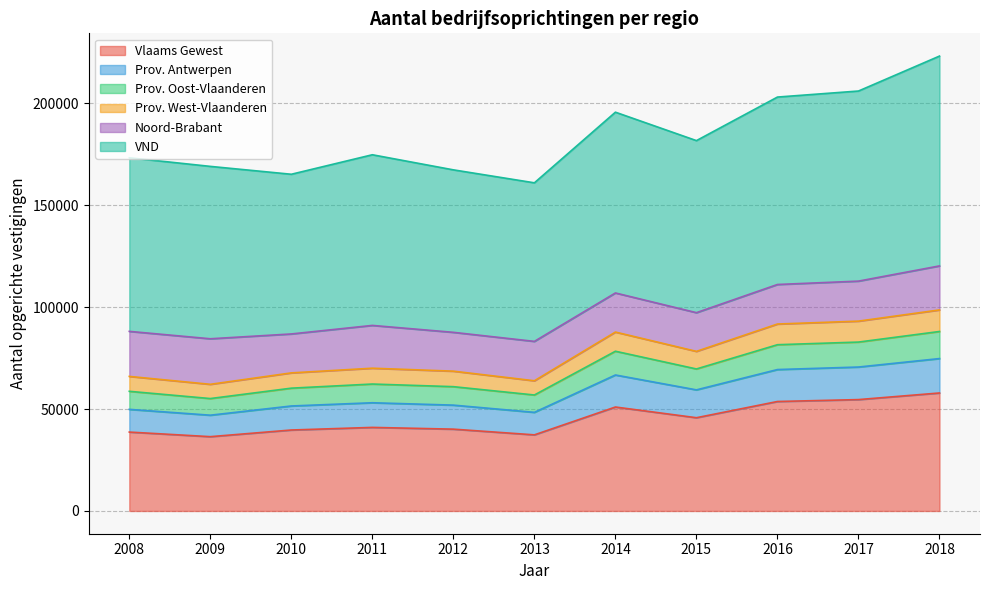

True or false: Prov. Oost-Vlaanderen and Prov. Antwerpen cross at least once.

False